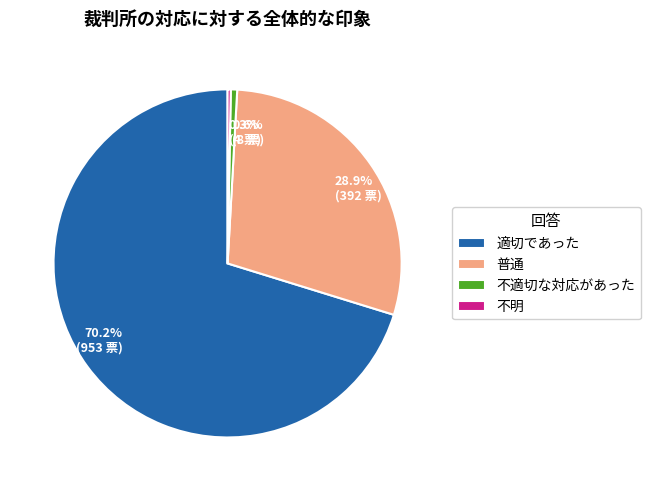

Which category has the biggest portion of the pie?

適切であった